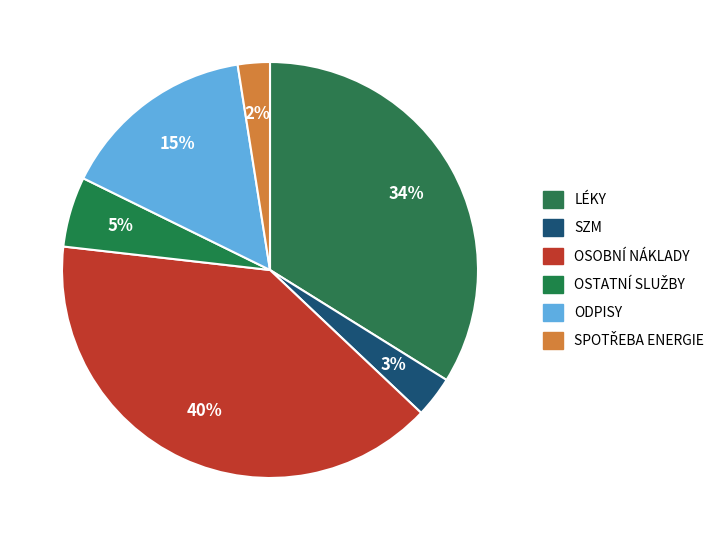

How many segments does this pie chart have?

6